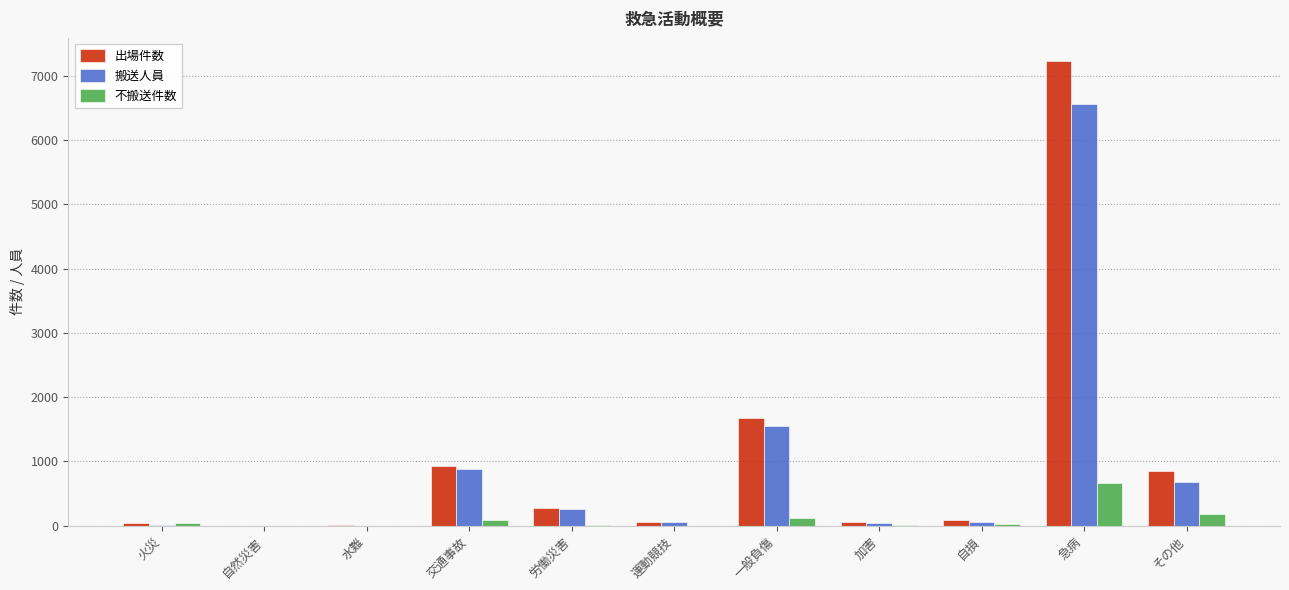

At which label does 不搬送件数 reach its peak?

急病